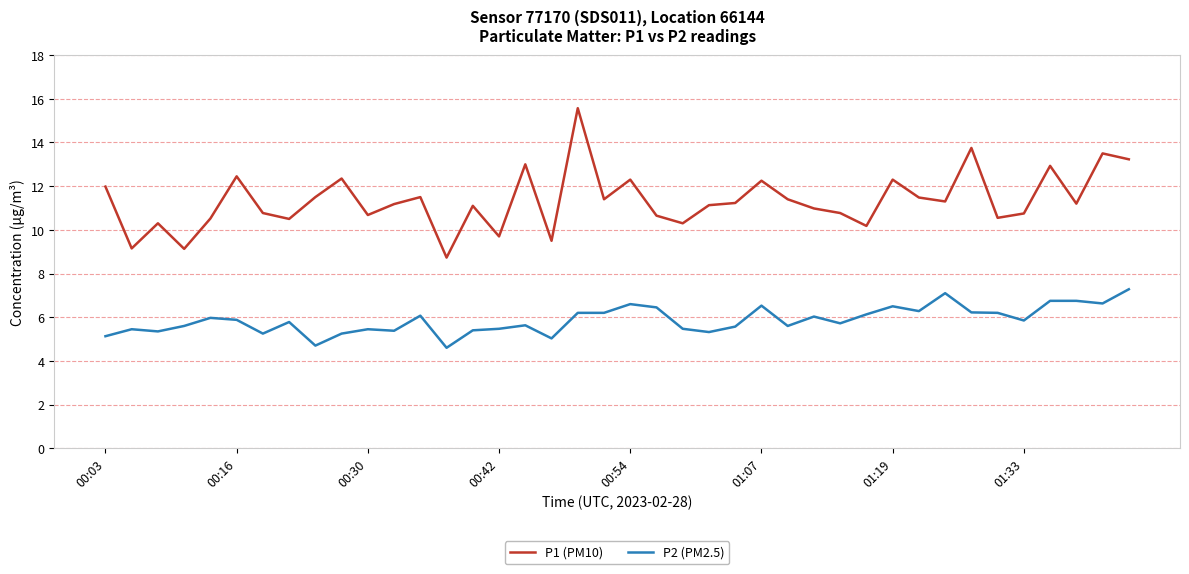

What is the smallest value displayed?

4.6